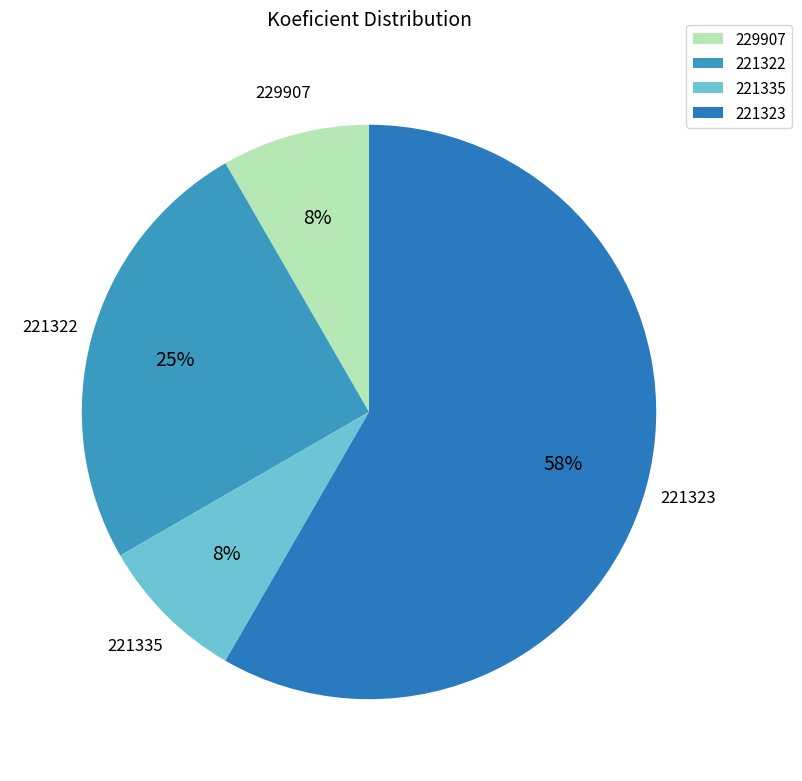

To the nearest percent, what is the average slice percentage?

25%